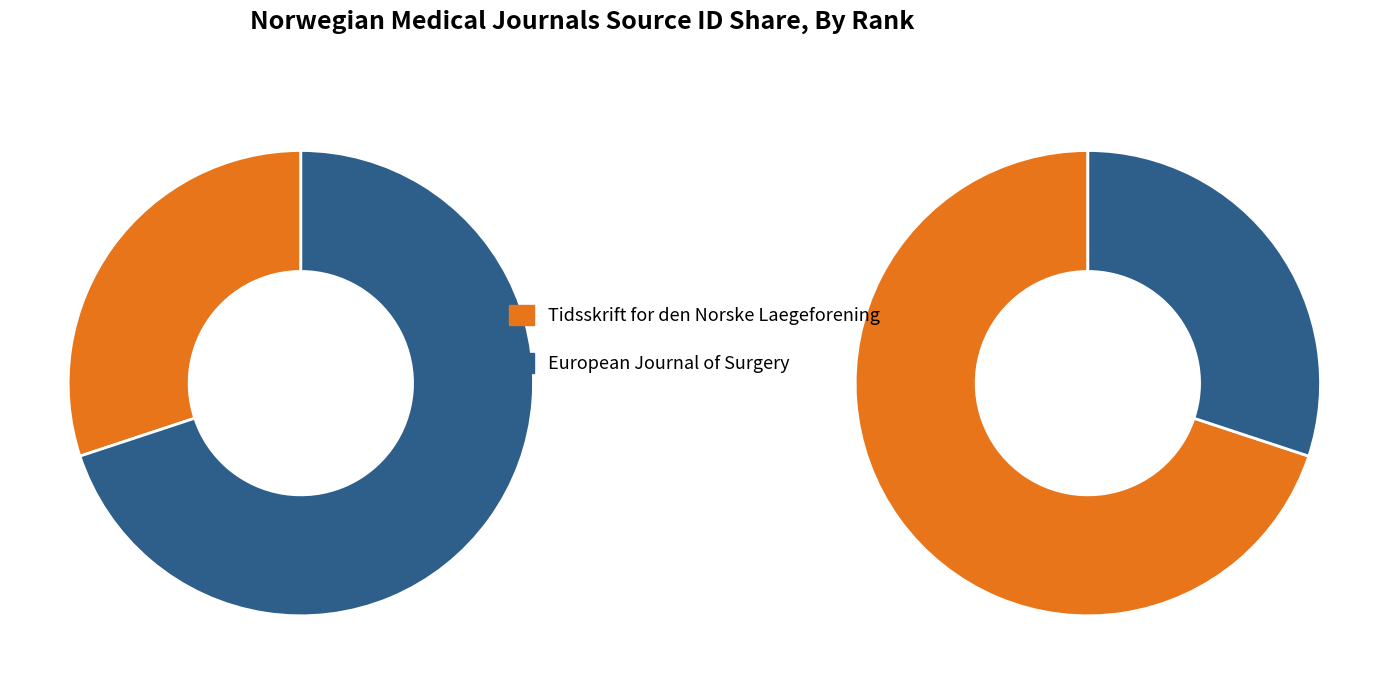

Count the number of slices in the pie.

2